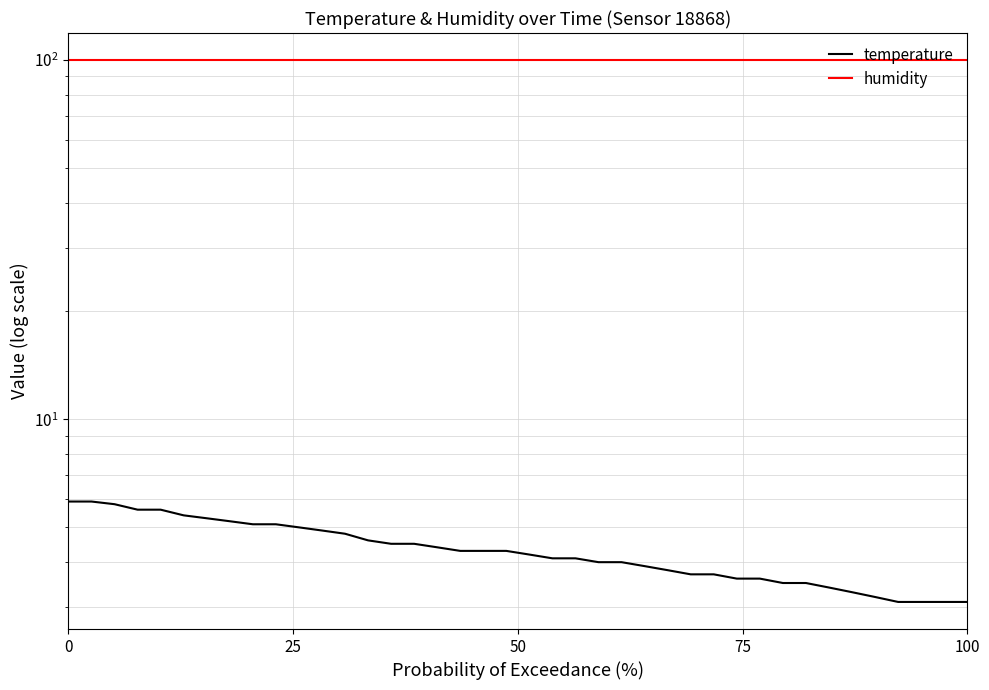

What is the value of the temperature point at the 6th from the left?

5.4